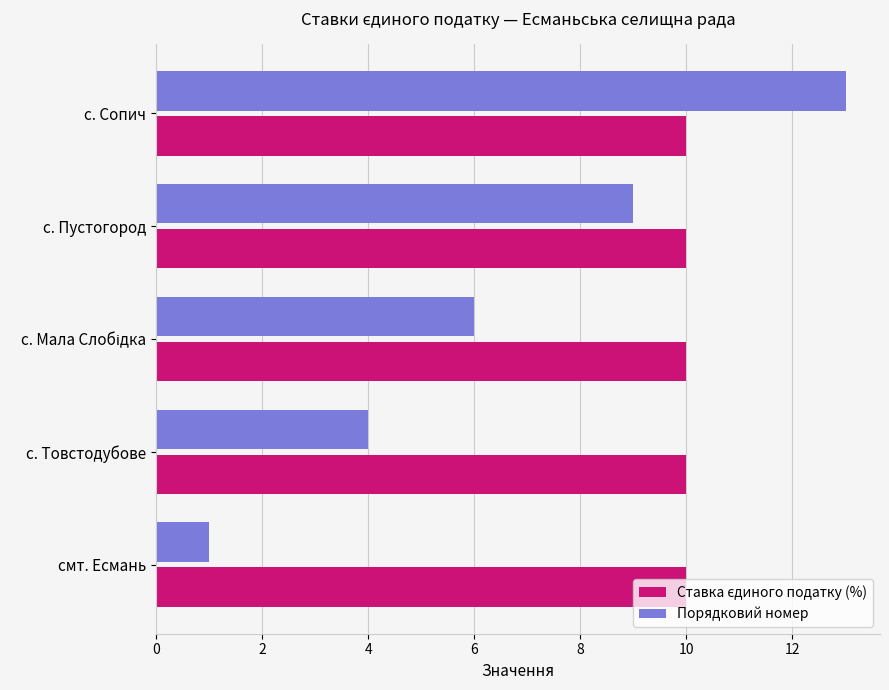

At how many categories does at least one series exceed 12?

1